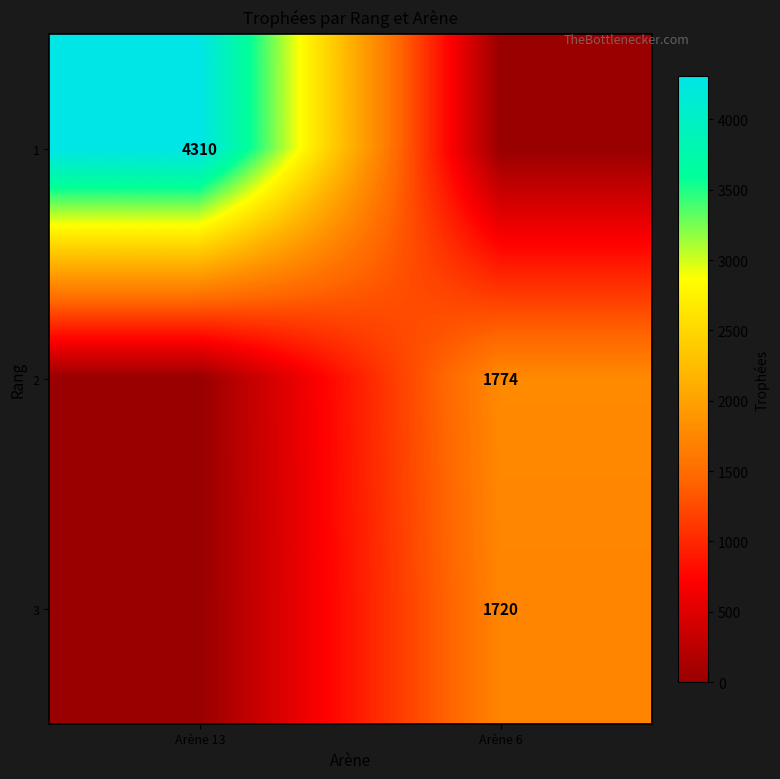

Is it true that 3 equals 1720 at Arène 6?

True